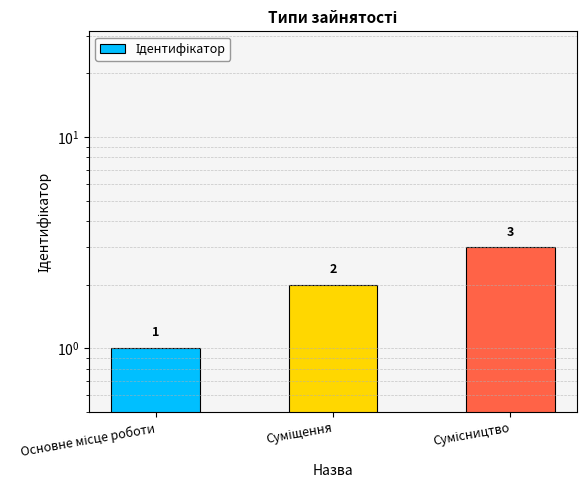

Reading left to right, what are all the values shown in this chart?

1	2	3